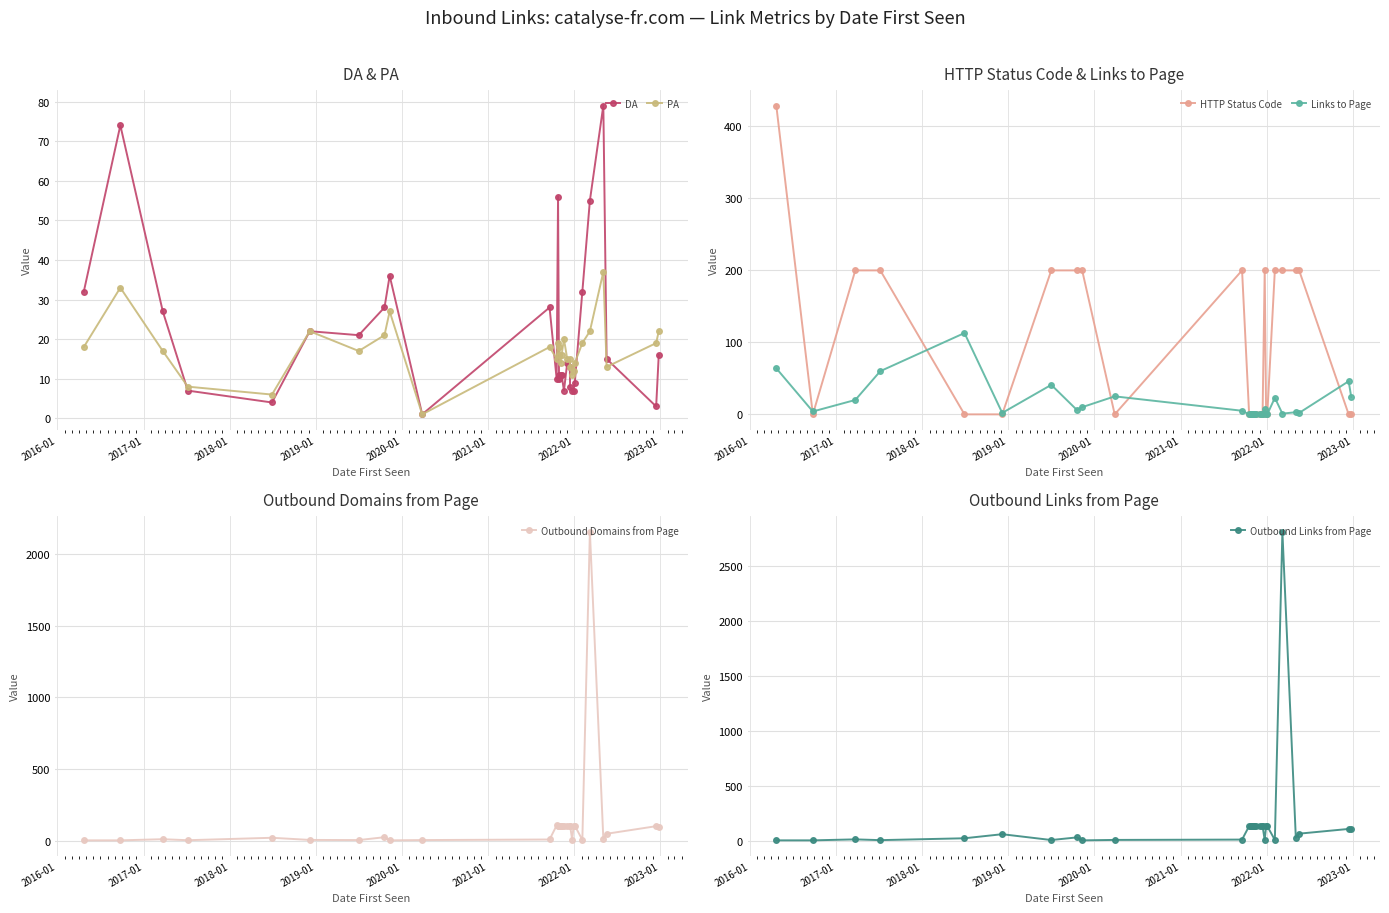

What is the value of the DA point at the 24th from the left?

9